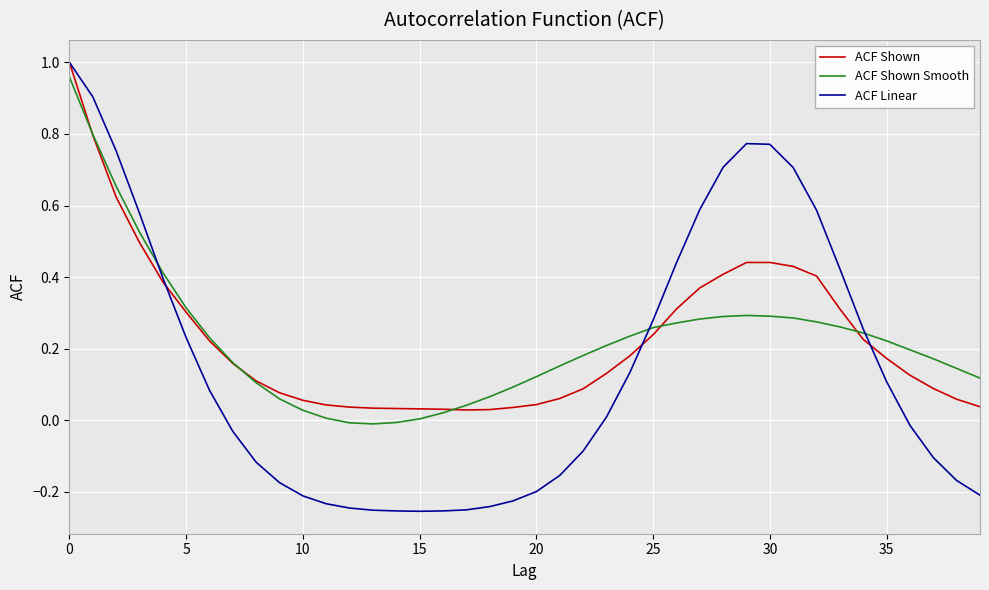

True or false: ACF Shown and ACF Shown Smooth cross at least once.

True